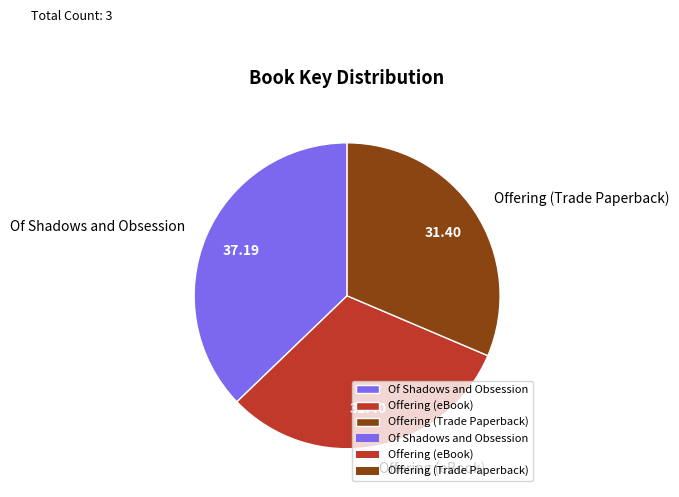

Combined, do Offering (eBook) and Of Shadows and Obsession account for over 50%?

Yes